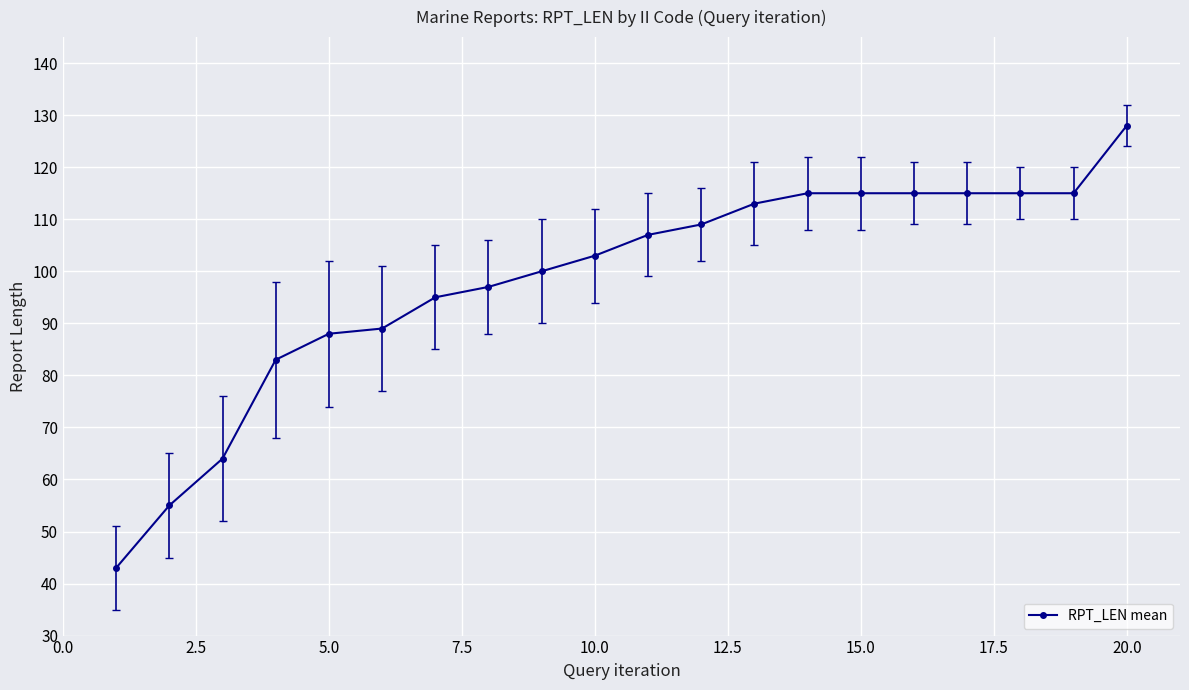

What is the maximum value shown in the chart?

128